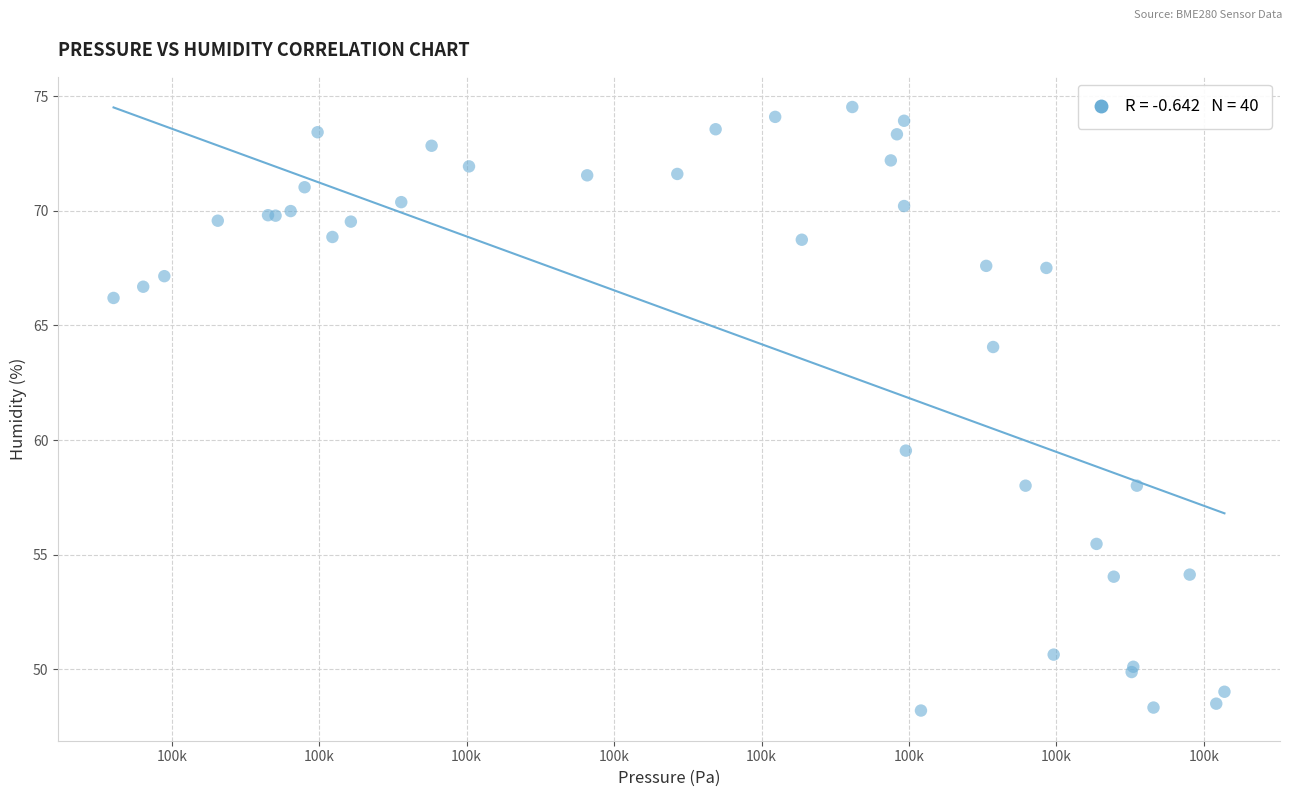

What Y value in the scatter plot is closest to 61?

59.5